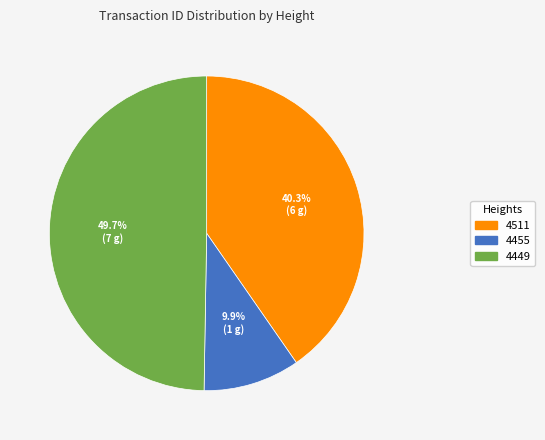

Count the number of slices in the pie.

3